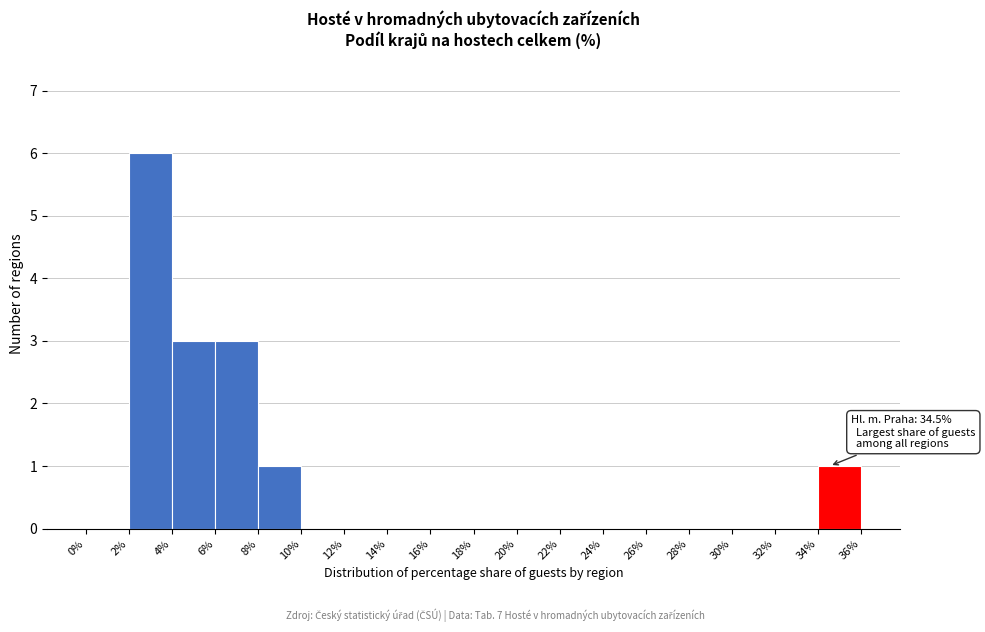

Over which range of the x-axis is the bar tallest?

2% to 4%